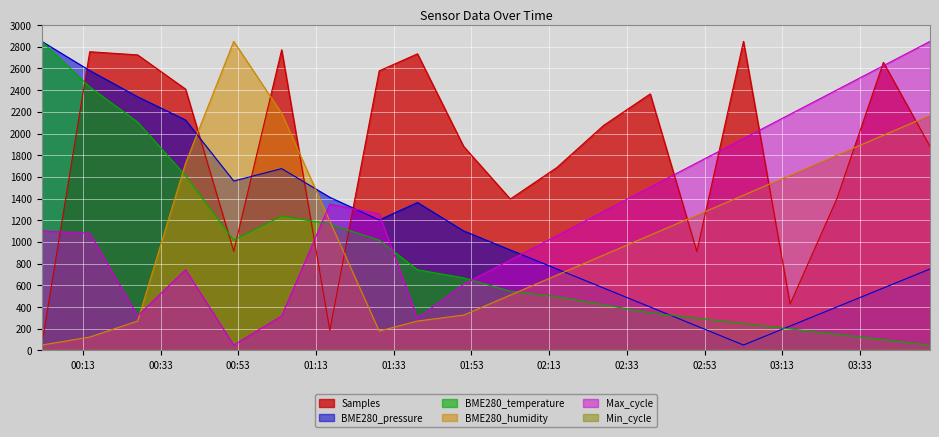

Where do BME280_humidity and BME280_temperature first cross each other?

2023/09/11 00:27:06 and 2023/09/11 00:39:26